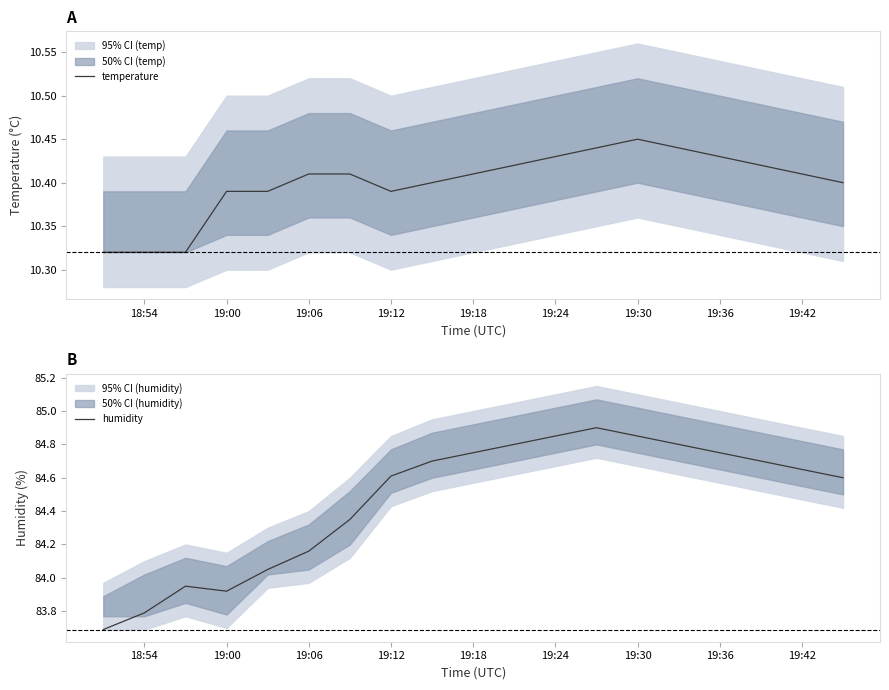

Count the number of categories in the chart.

19